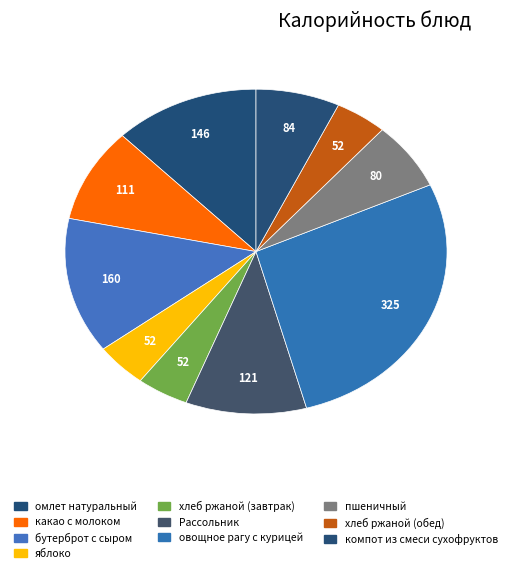

What percentage is the Рассольник slice, to the nearest percent?

10%